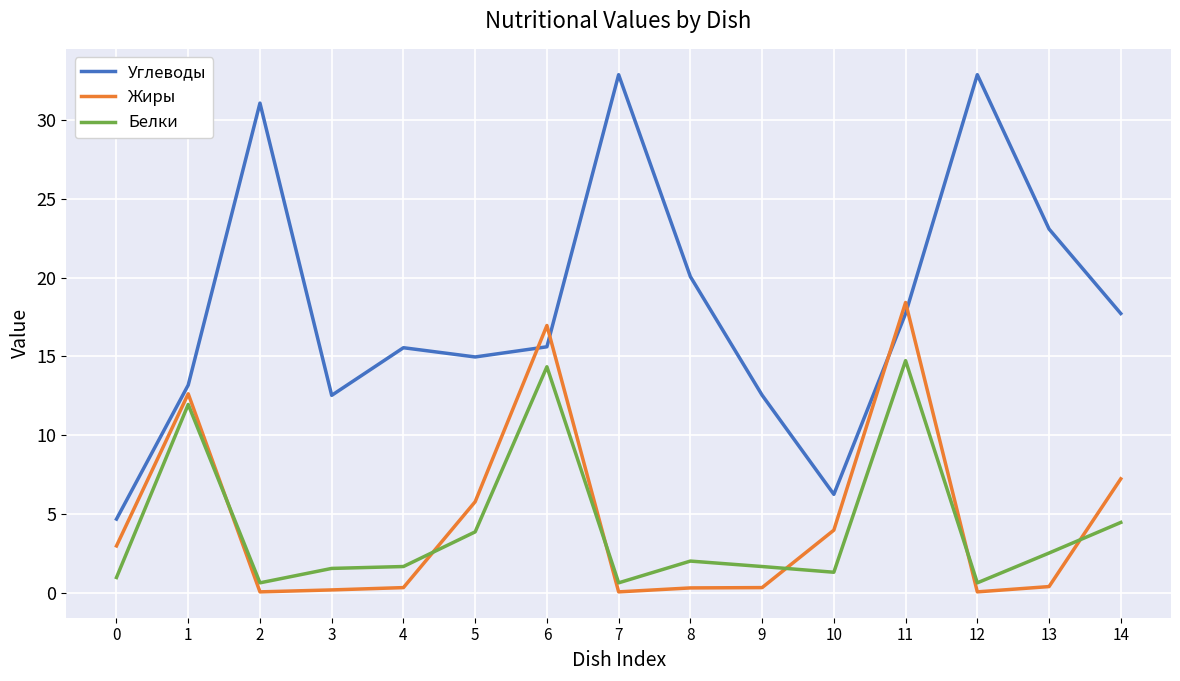

At which category is the sum across all series the highest?

11